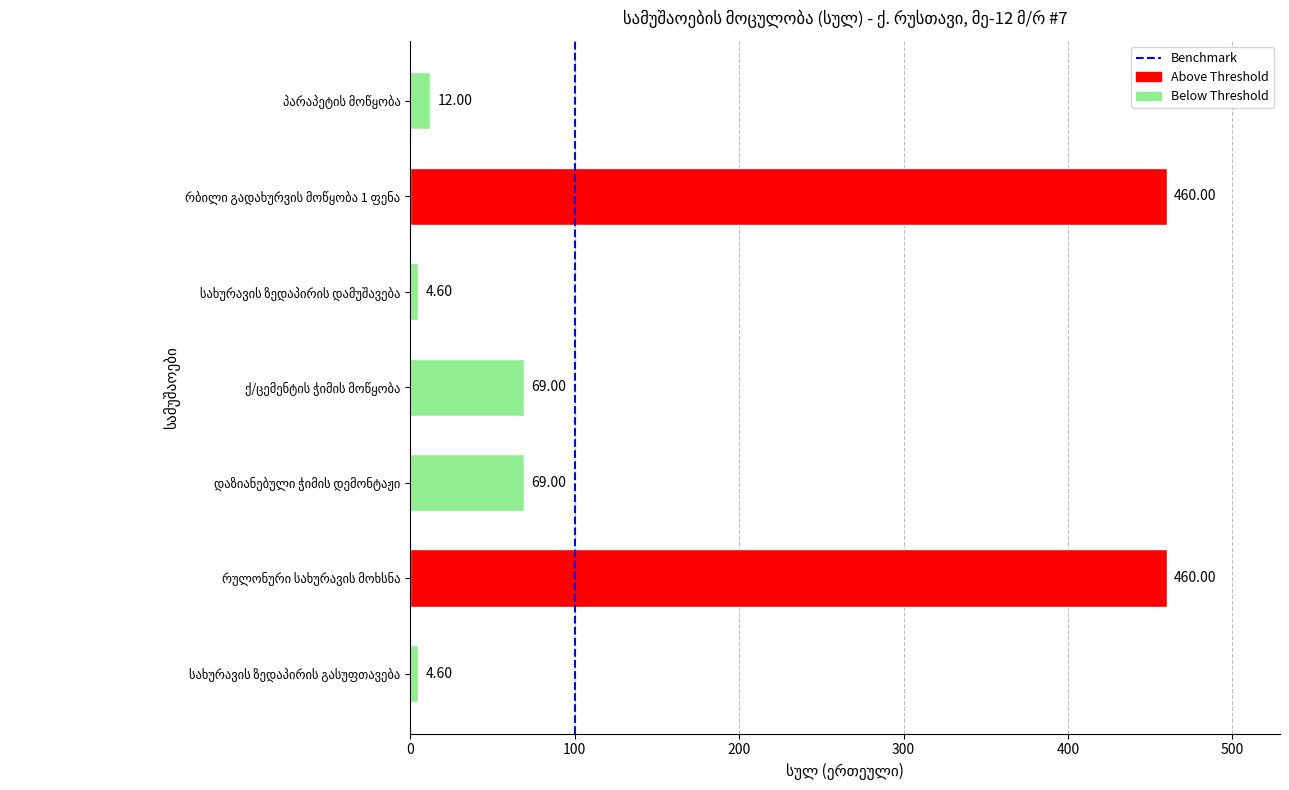

What is the average value?

154.2